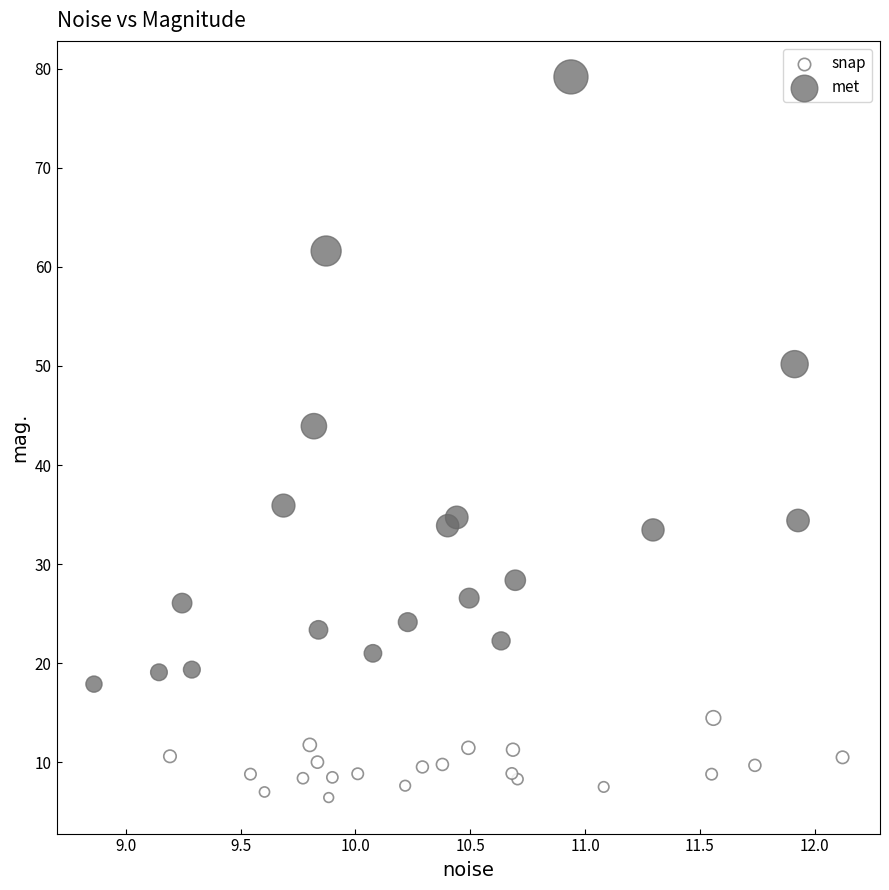

Which series has the largest Y range (max minus min)?

met